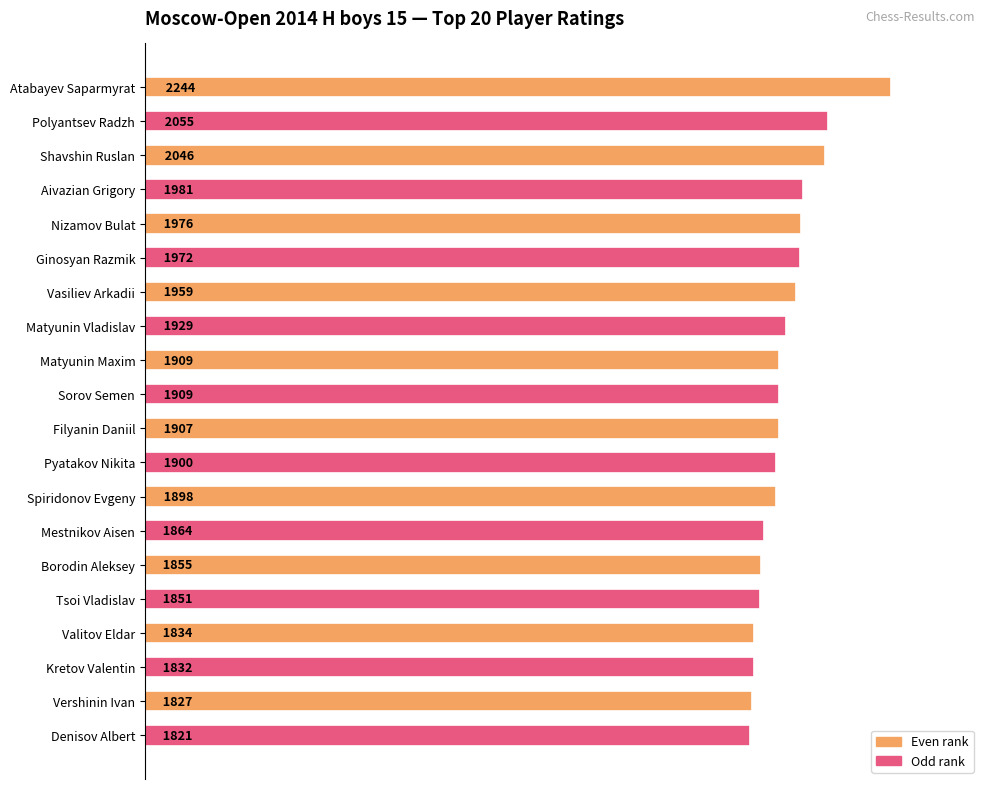

What is the value of the 12th bar from the top?

1900